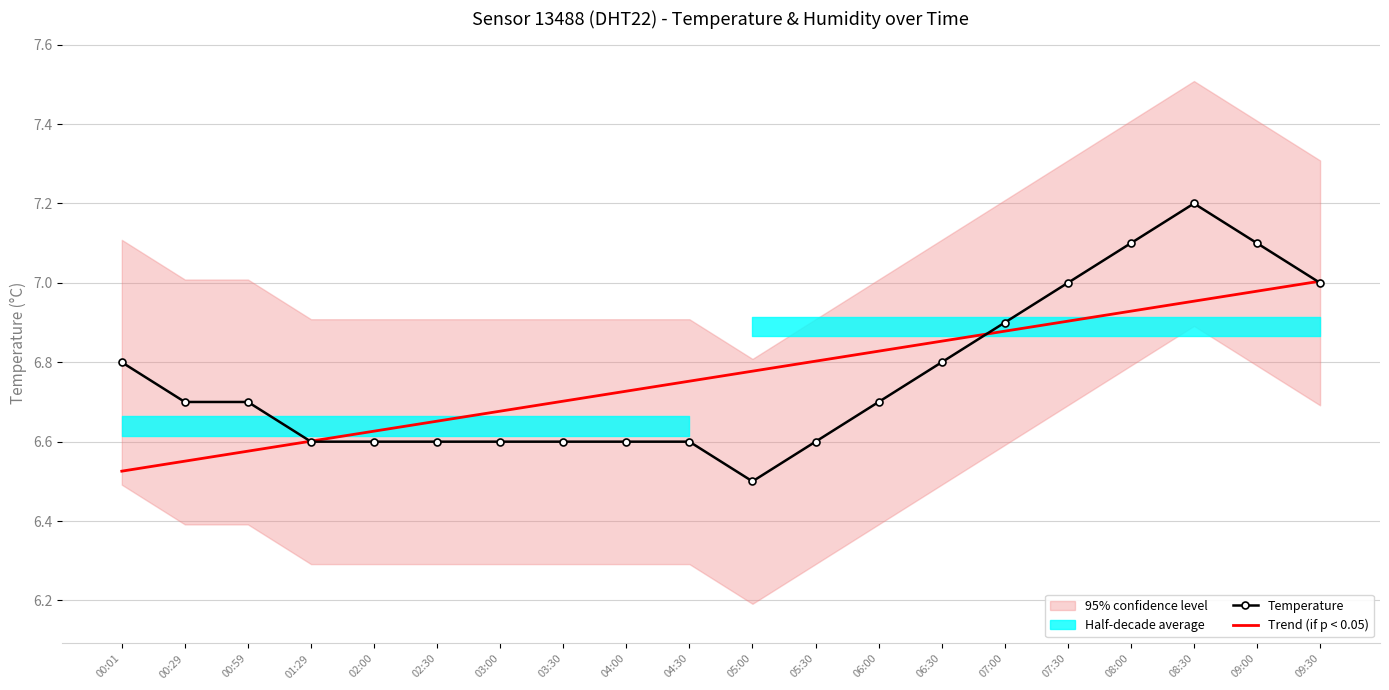

Is the value of Temperature at 00:29 greater than the value of Trend (if p < 0.05) at 07:30?

No